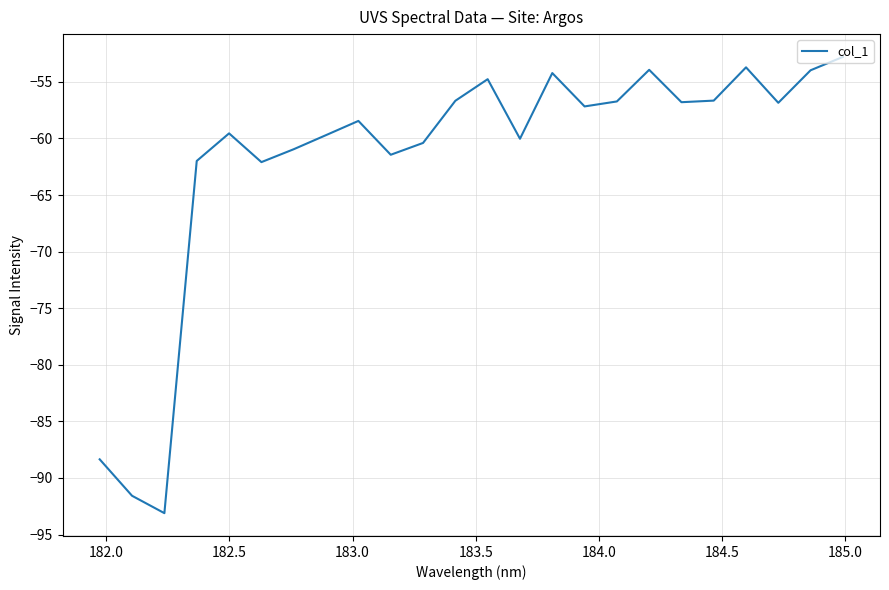

What is the greatest value displayed?

-52.8